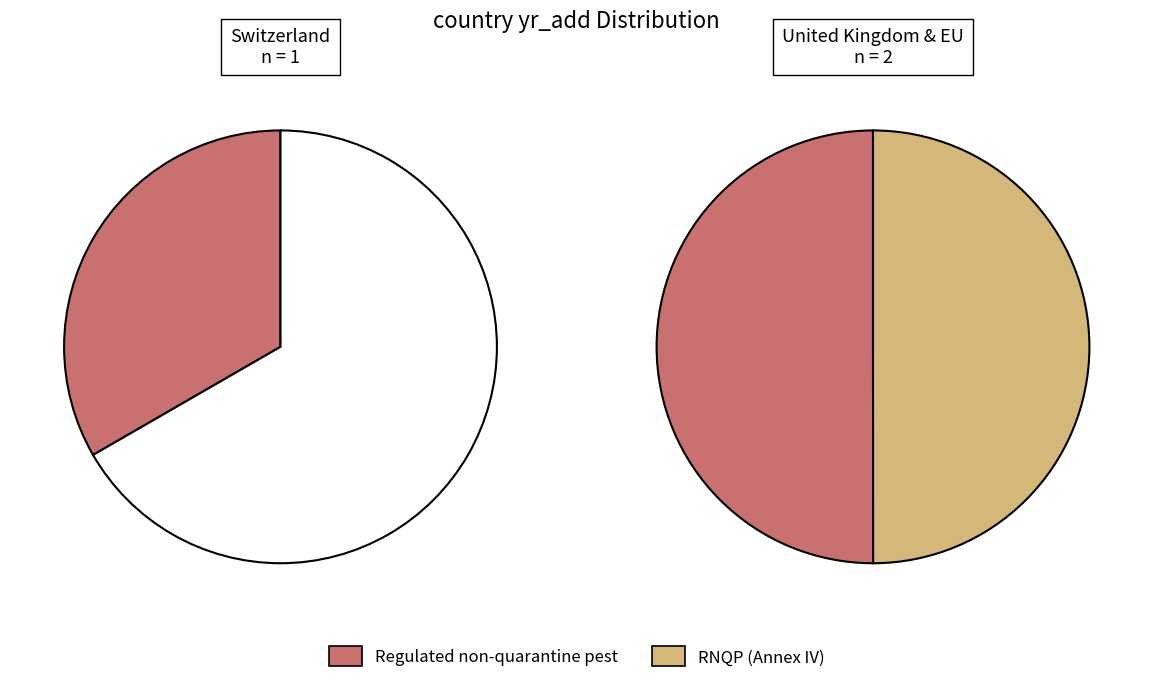

How many segments does this pie chart have?

3